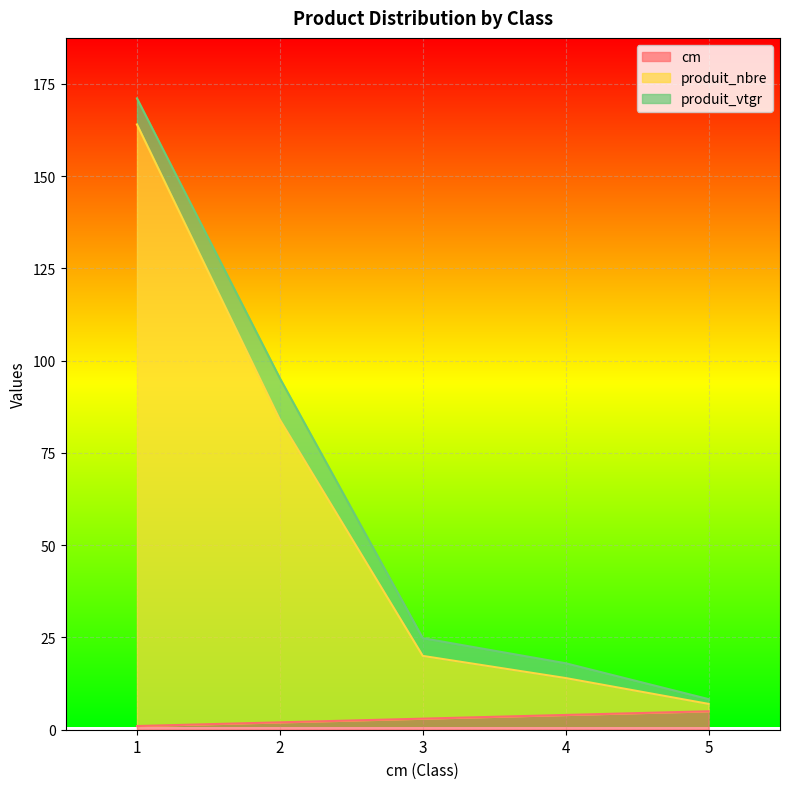

At how many categories does at least one series exceed 5?

5